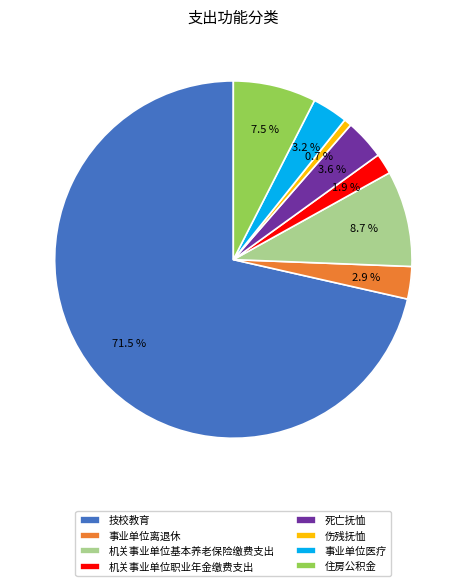

True or false: 机关事业单位职业年金缴费支出 accounts for 16% of the total.

False